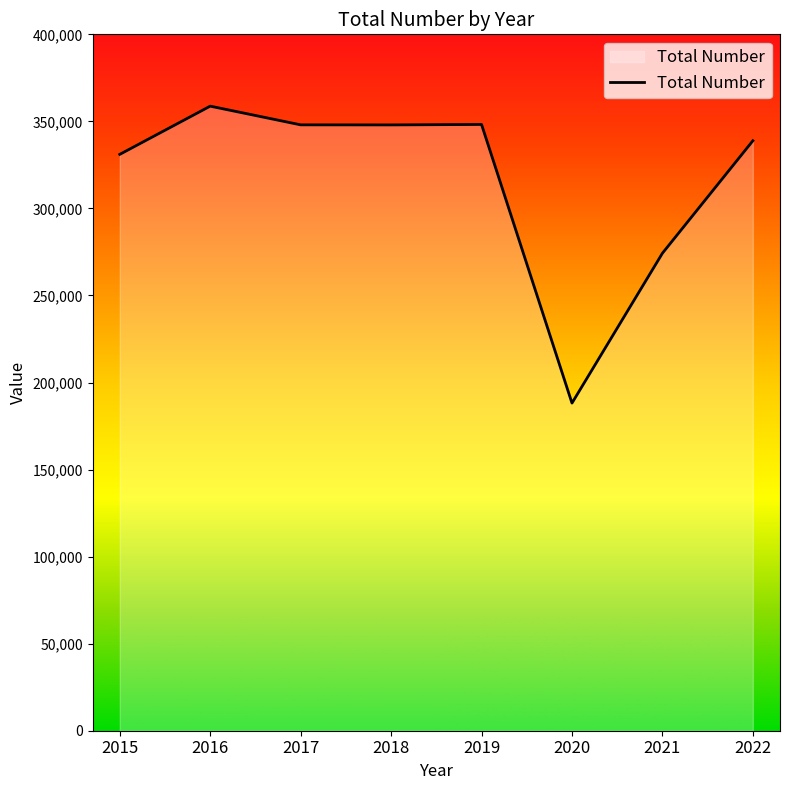

Count the number of data series in this chart.

1